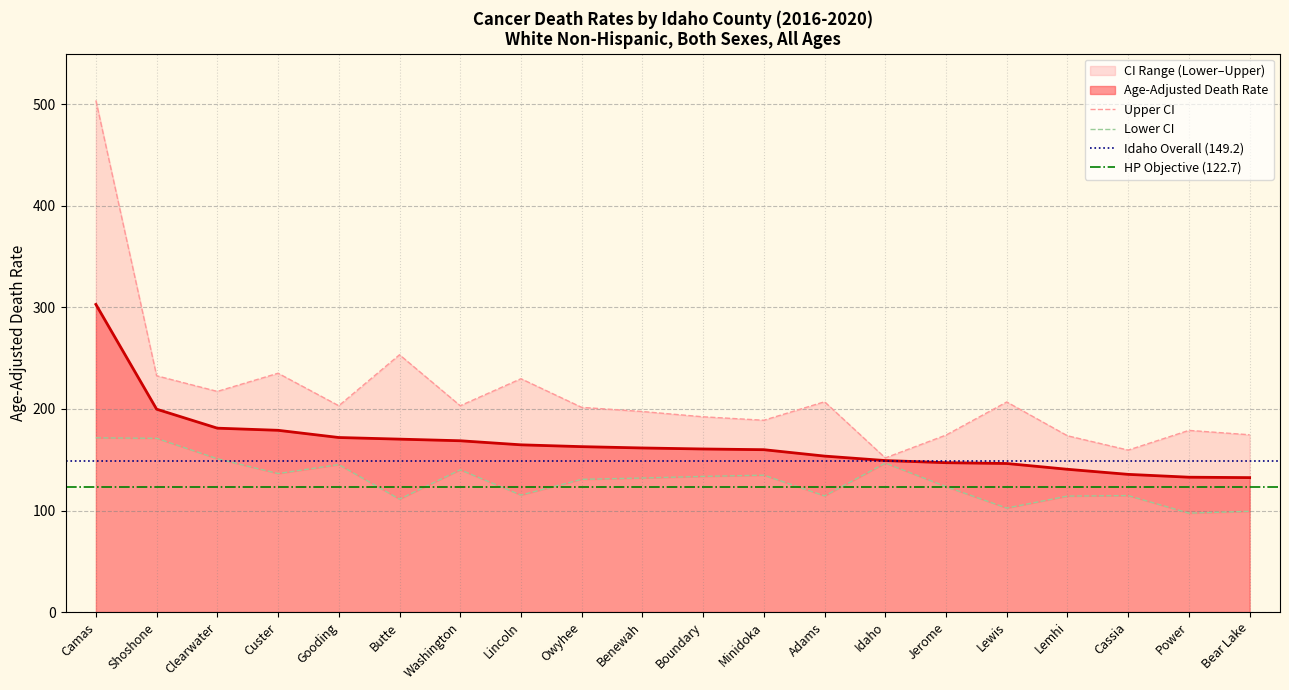

What is the sum of the Lower CI (Rate) values at Power and Minidoka?

232.2